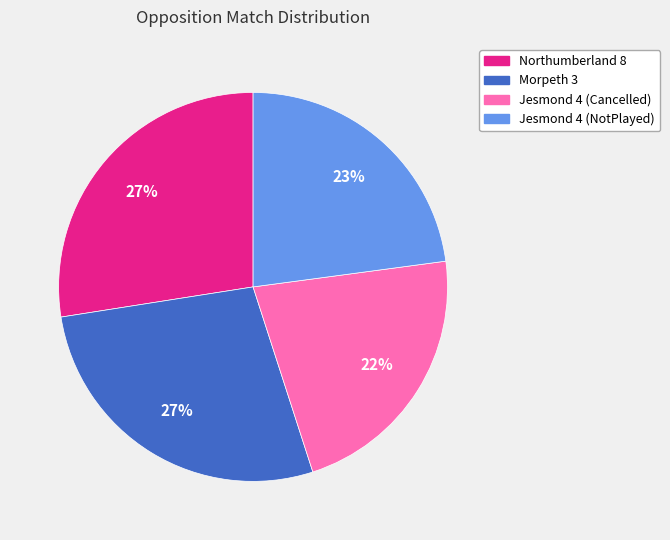

To the nearest percent, what portion does Jesmond 4 (Cancelled) represent?

22%